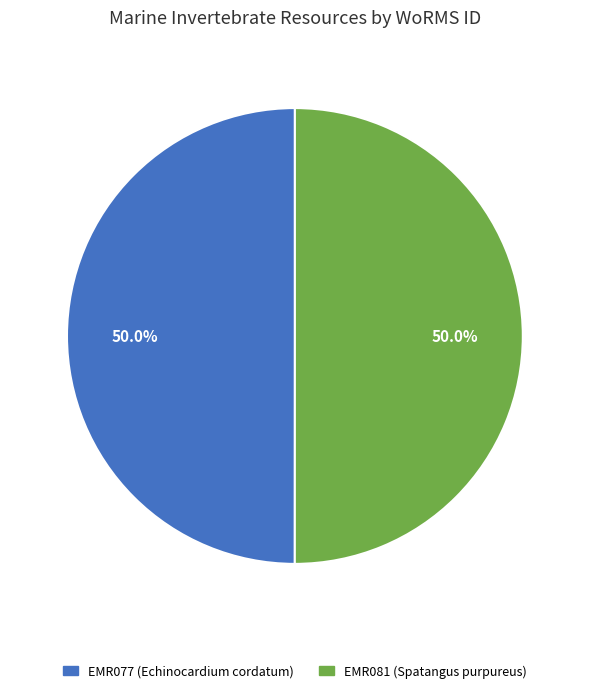

To the nearest percent, what portion does EMR077 (Echinocardium cordatum) represent?

50%